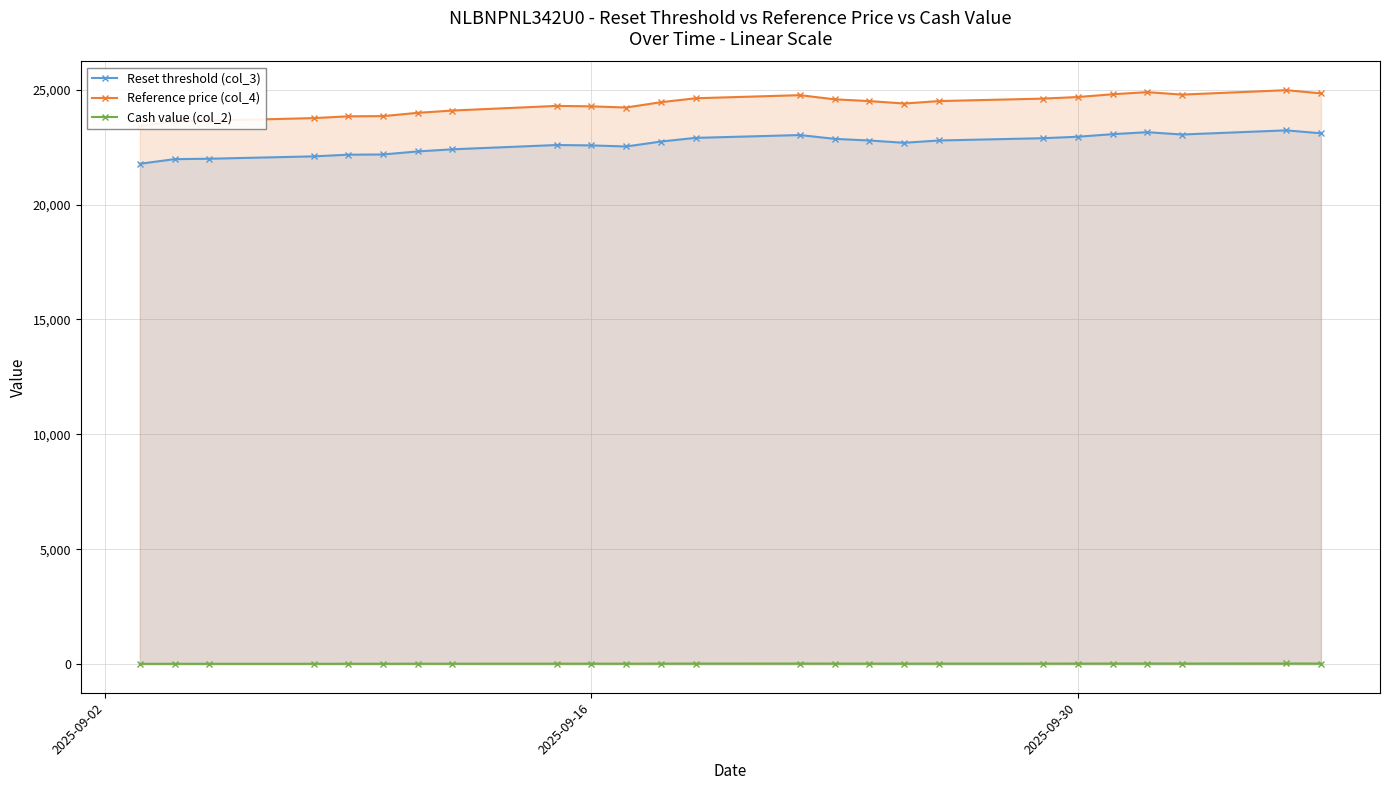

What is the lowest value of the Reset threshold (col_3) series?

21775.7